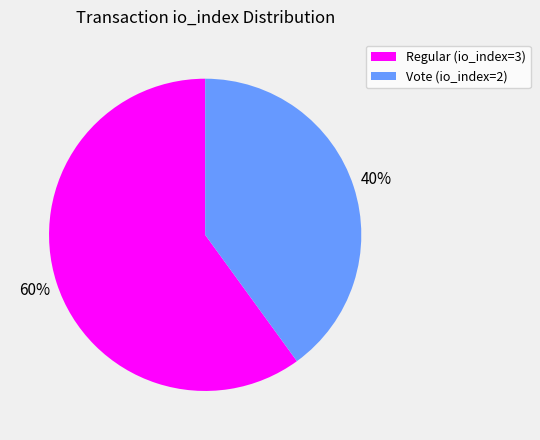

How many slices are in this pie chart?

2